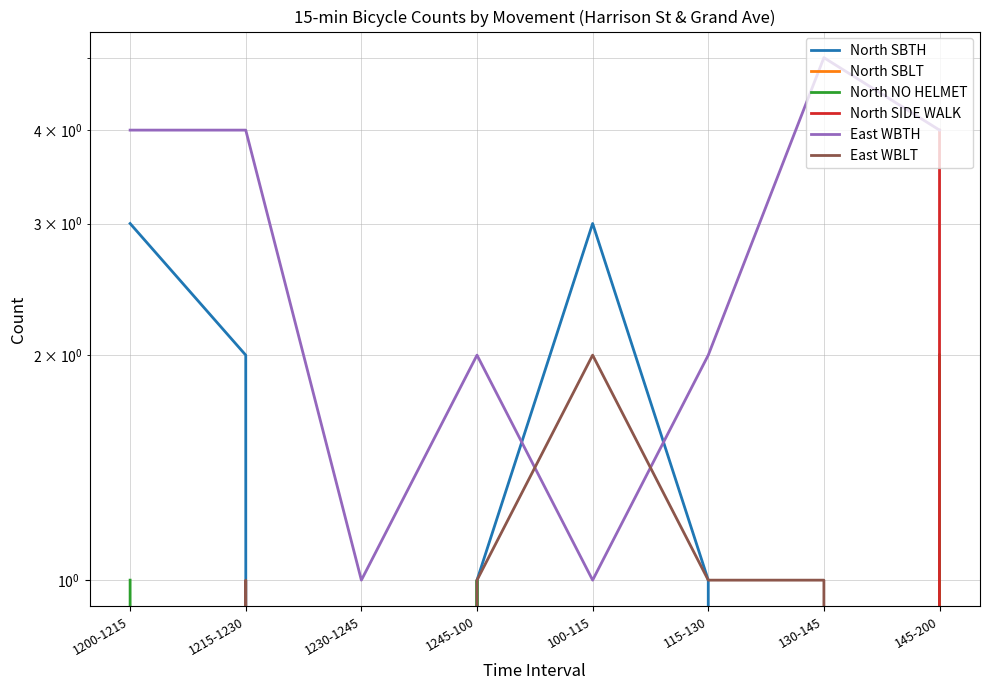

Which series has the largest range (max minus min)?

North SIDE WALK